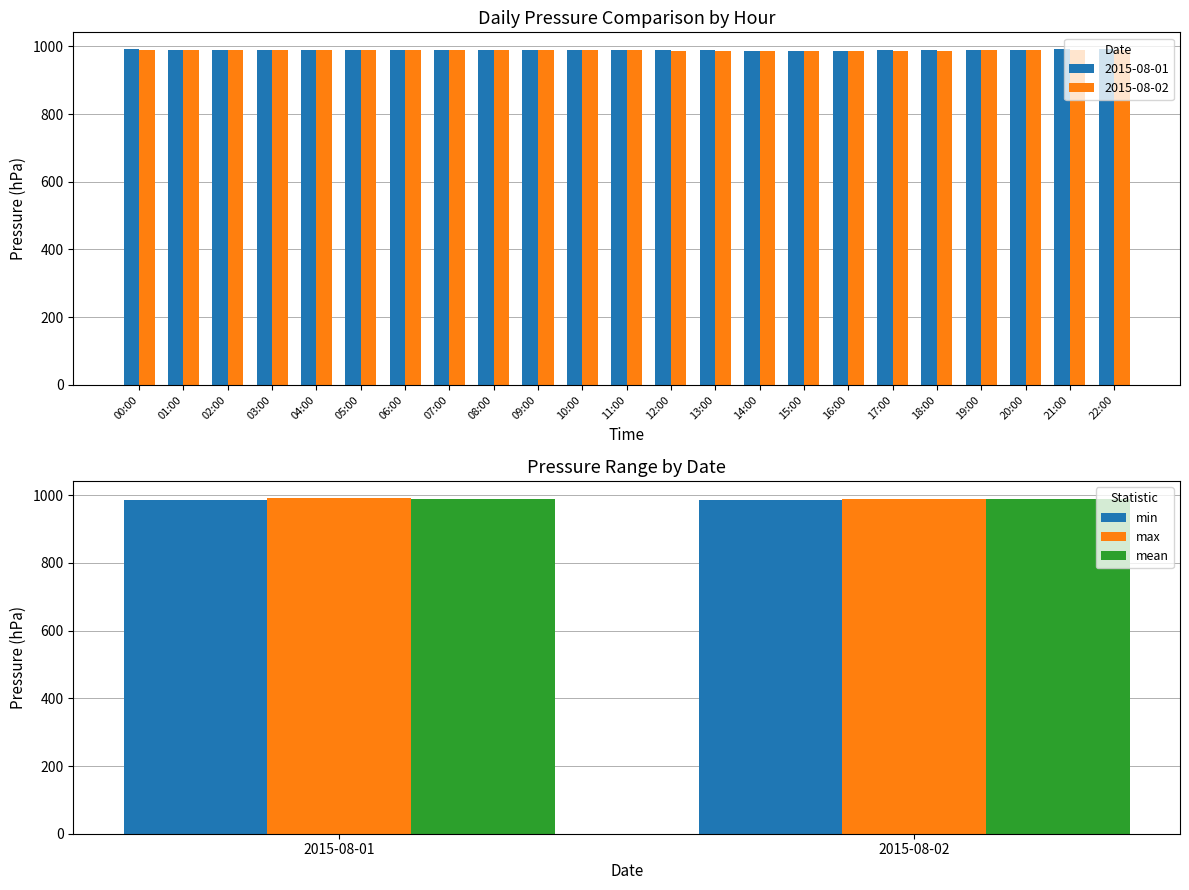

List the series in order of their overall mean, lowest first.

min, mean, max